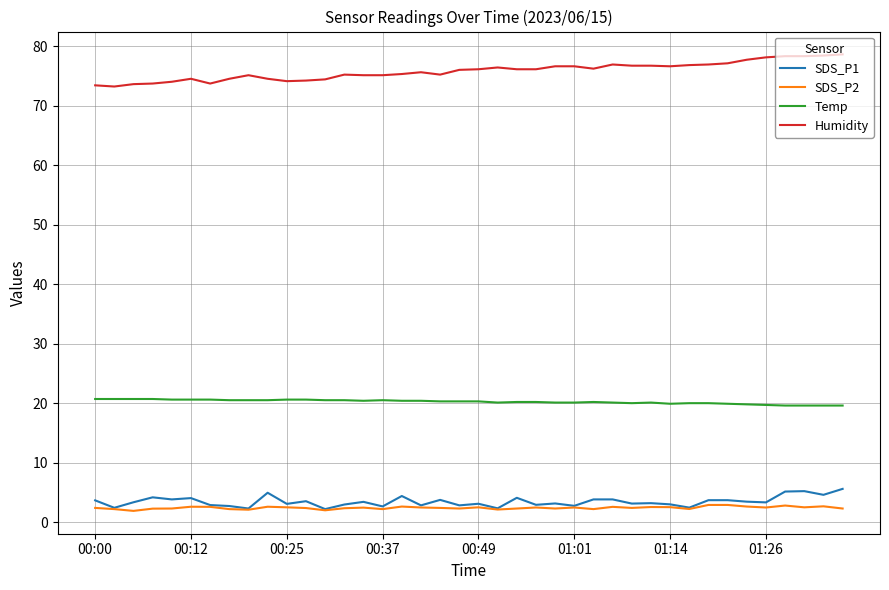

True or false: Humidity and Temp cross at least once.

False